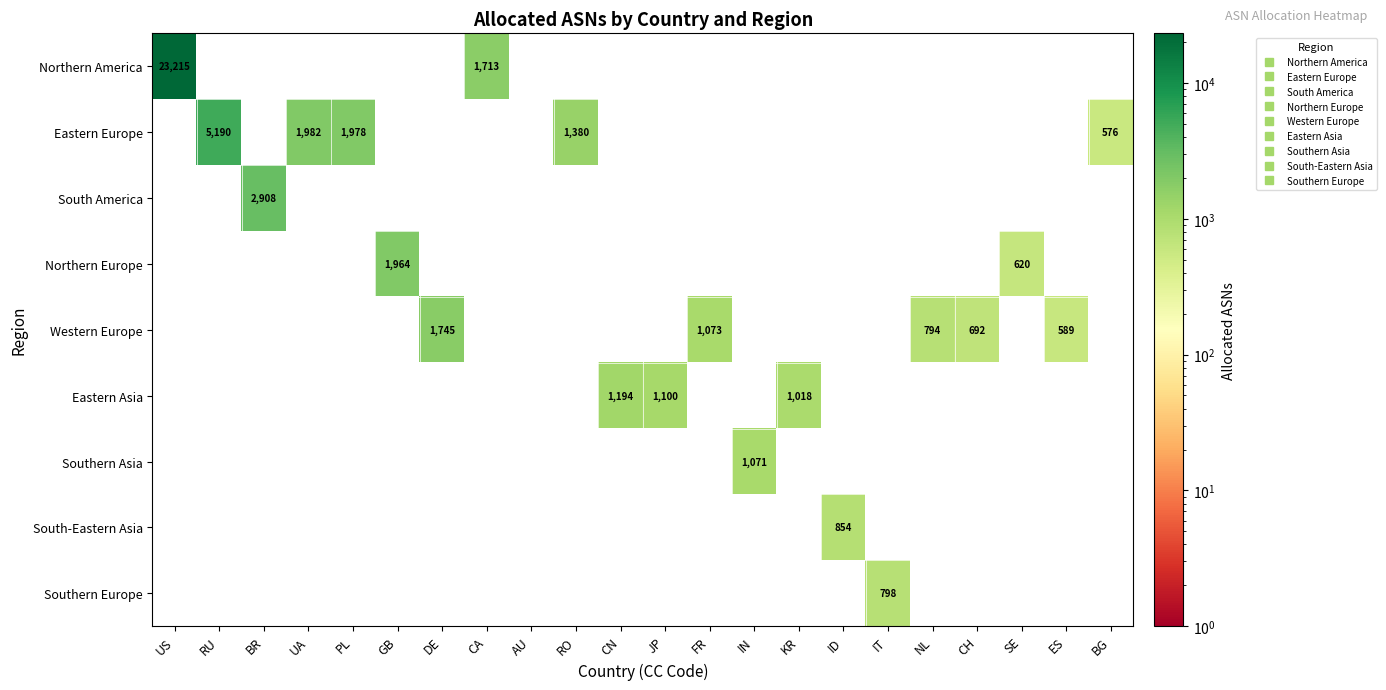

Which series changed the most between KR and CH?

Eastern Asia